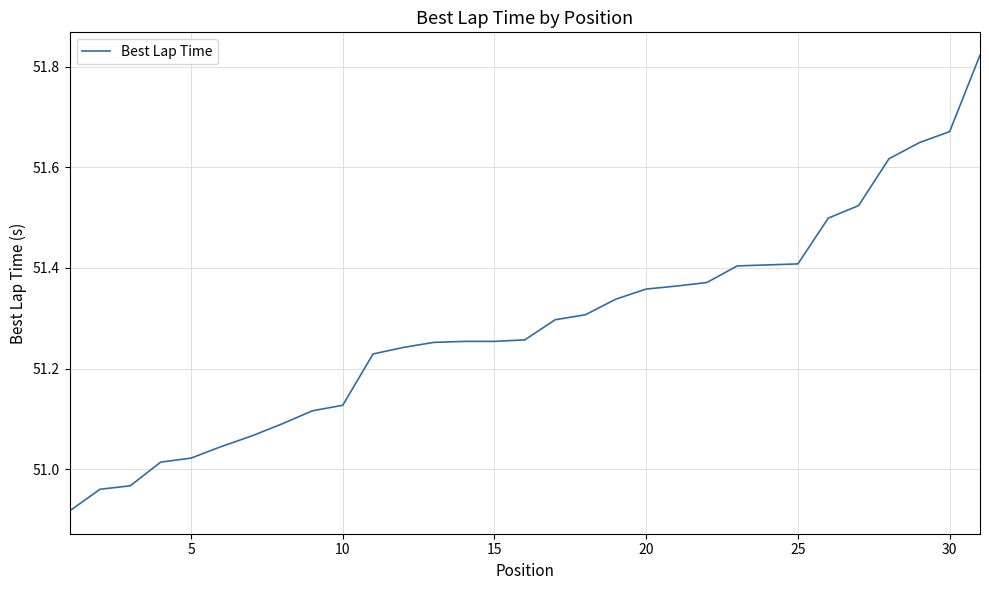

How many lines are shown in the chart?

1